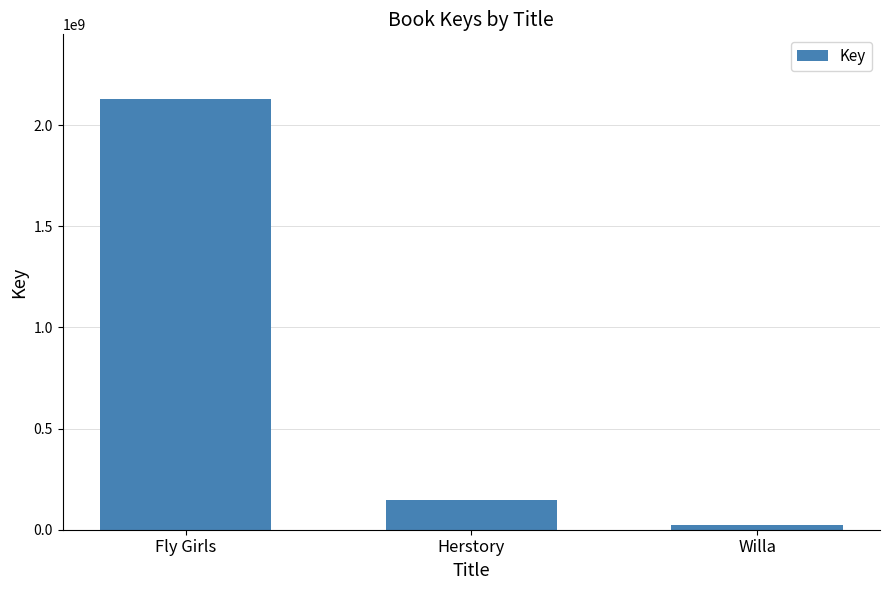

What is the change in value from Herstory to Willa?

-125382705